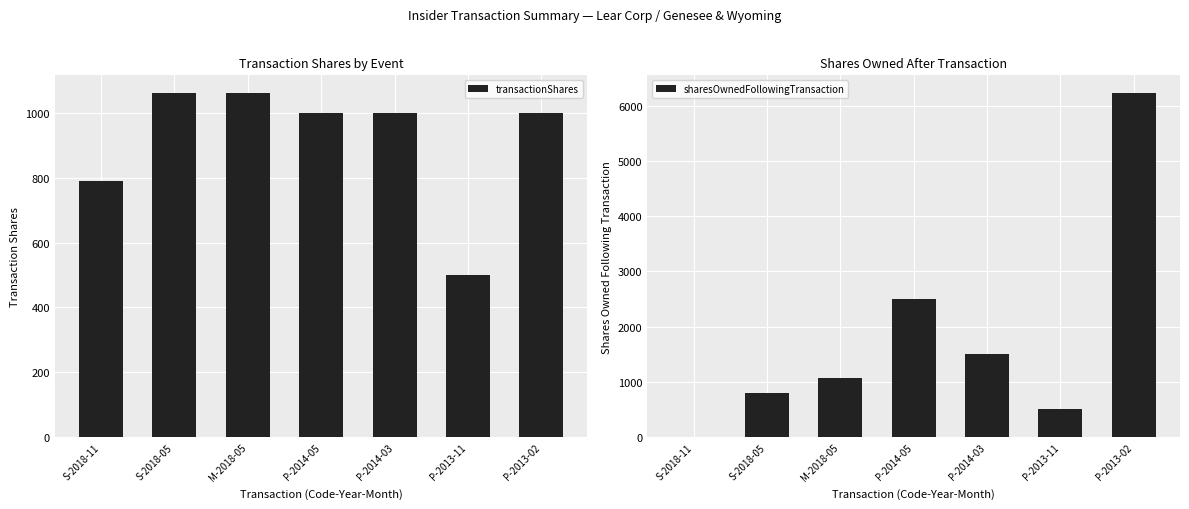

Reading left to right, extract all data points from this chart.

transactionShares: S-2018-11=789	S-2018-05=1063	M-2018-05=1063	P-2014-05=1000	P-2014-03=1000	P-2013-11=500	P-2013-02=1000
sharesOwnedFollowingTransaction: S-2018-11=0	S-2018-05=789	M-2018-05=1063	P-2014-05=2500	P-2014-03=1500	P-2013-11=500	P-2013-02=6236